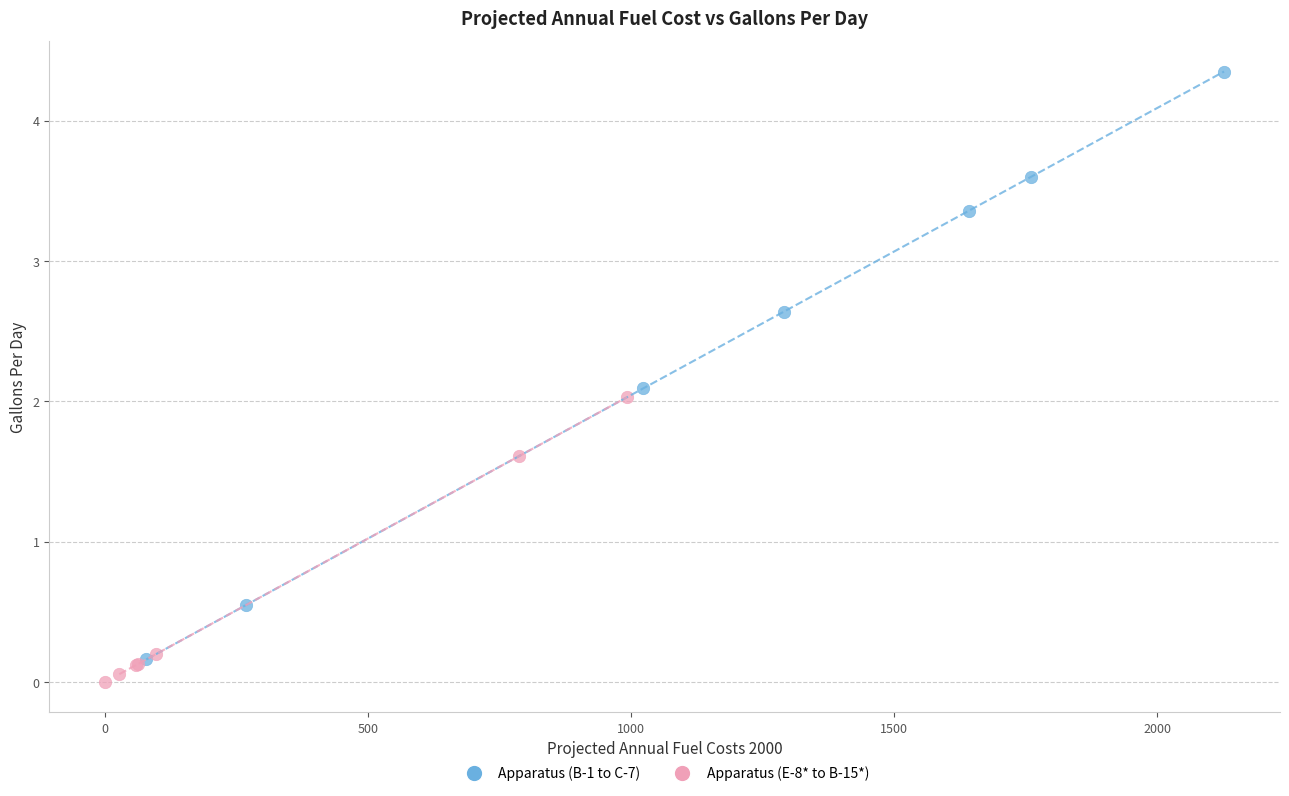

Which series reaches the minimum Y coordinate?

Apparatus (E-8* to B-15*)